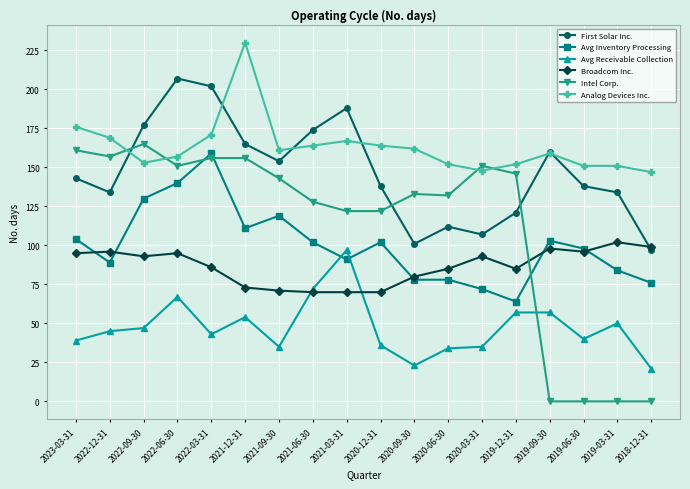

What is the difference between the maximum and minimum values in the Avg Receivable Collection series?

76